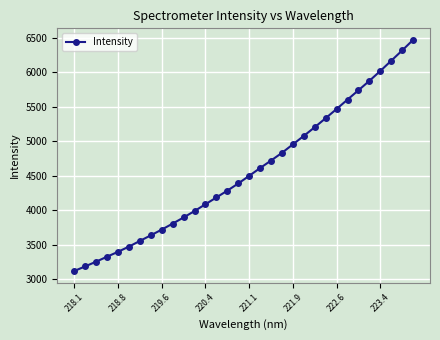

What is the value of the 1st point from the left?

3117.3